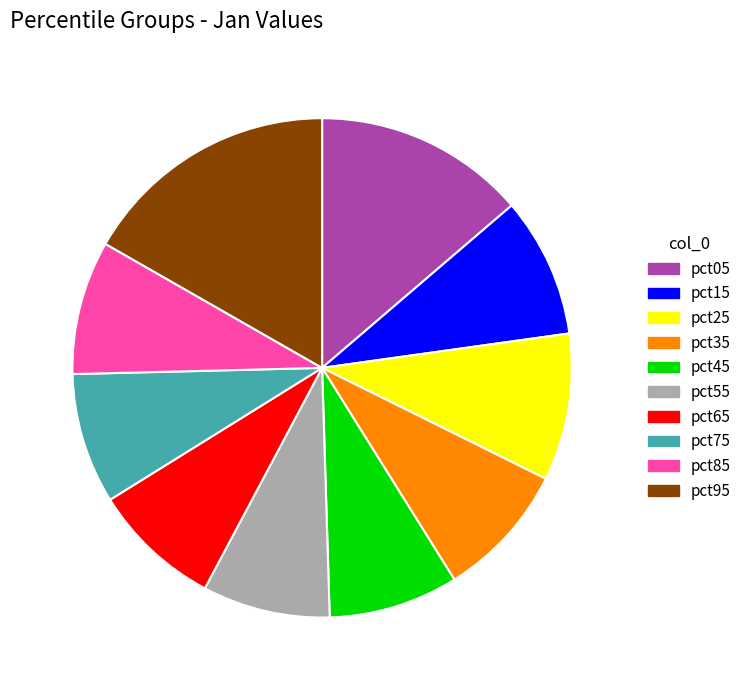

Is there a majority slice in this chart?

No